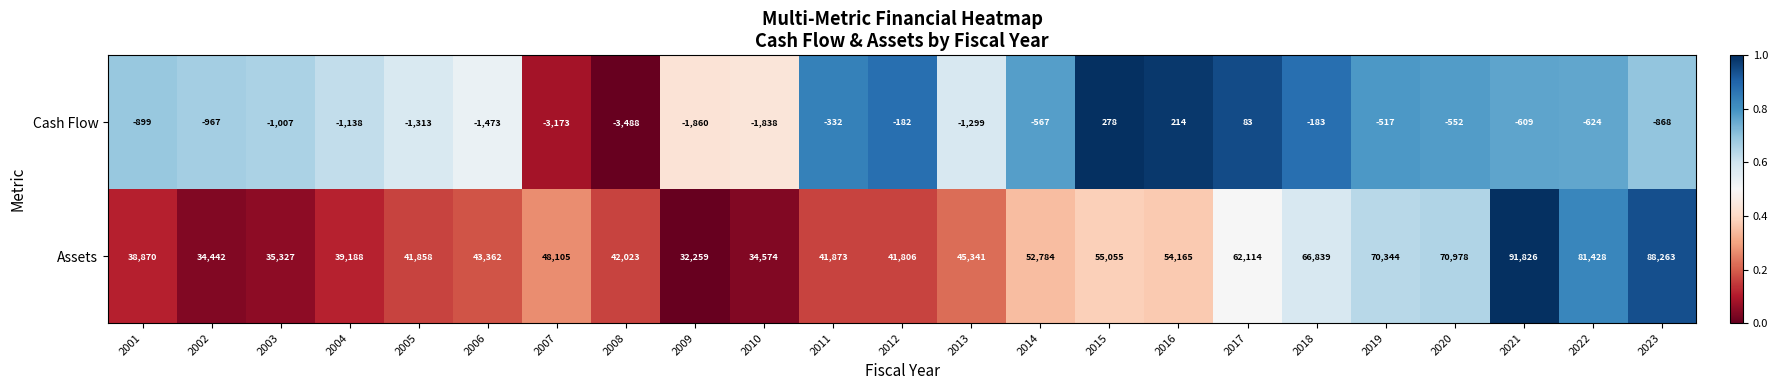

Count the number of categories in the chart.

23